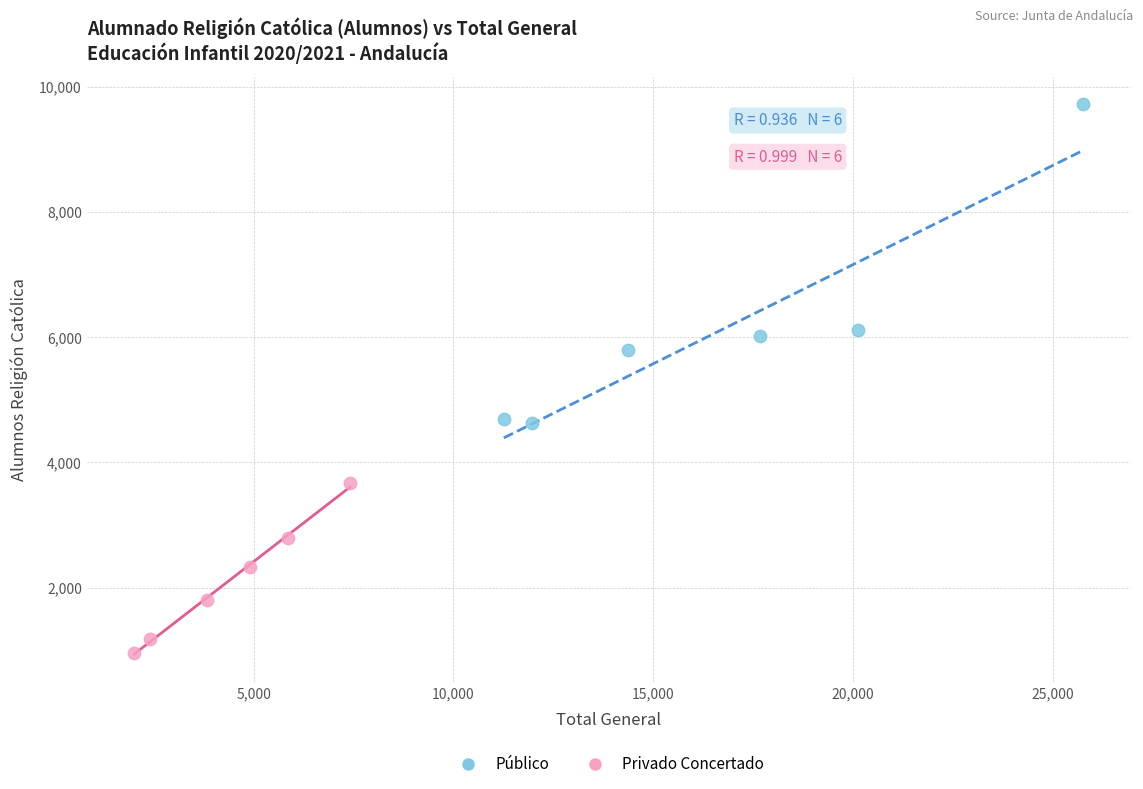

Which series has the widest spread of Y values?

Público